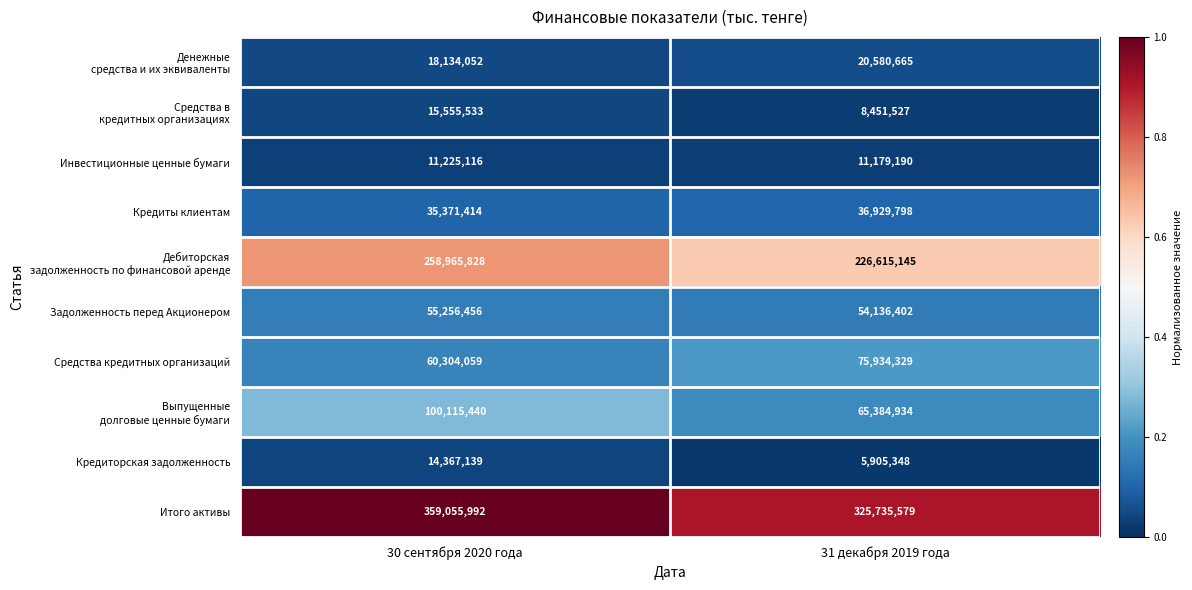

Where is Итого активы nearest to the value 342395785?

31 декабря 2019 года